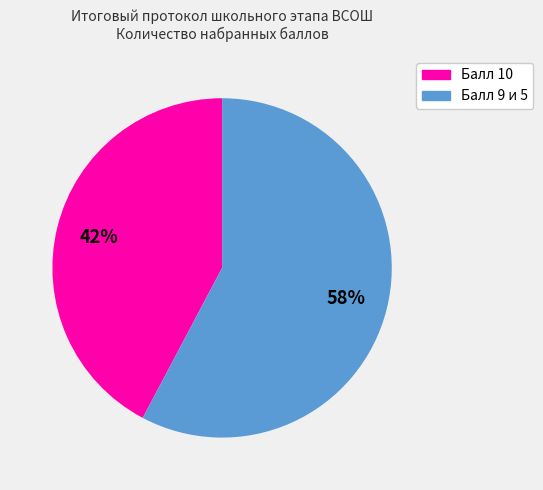

Is there any slice that represents more than half of the pie?

Yes